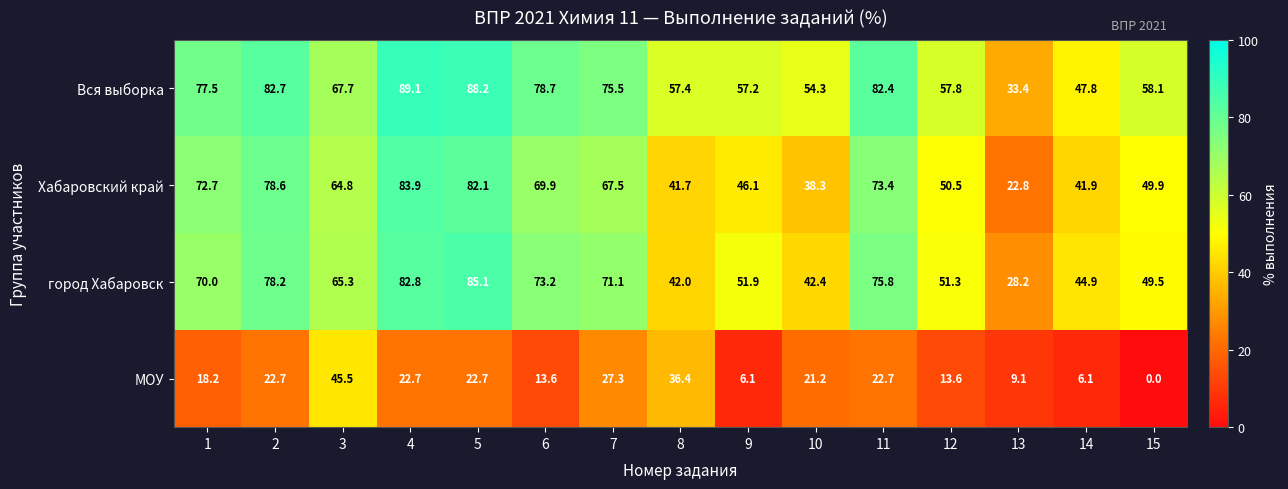

Rank the series at 8 from highest to lowest value.

Вся выборка, город Хабаровск, Хабаровский край, МОУ